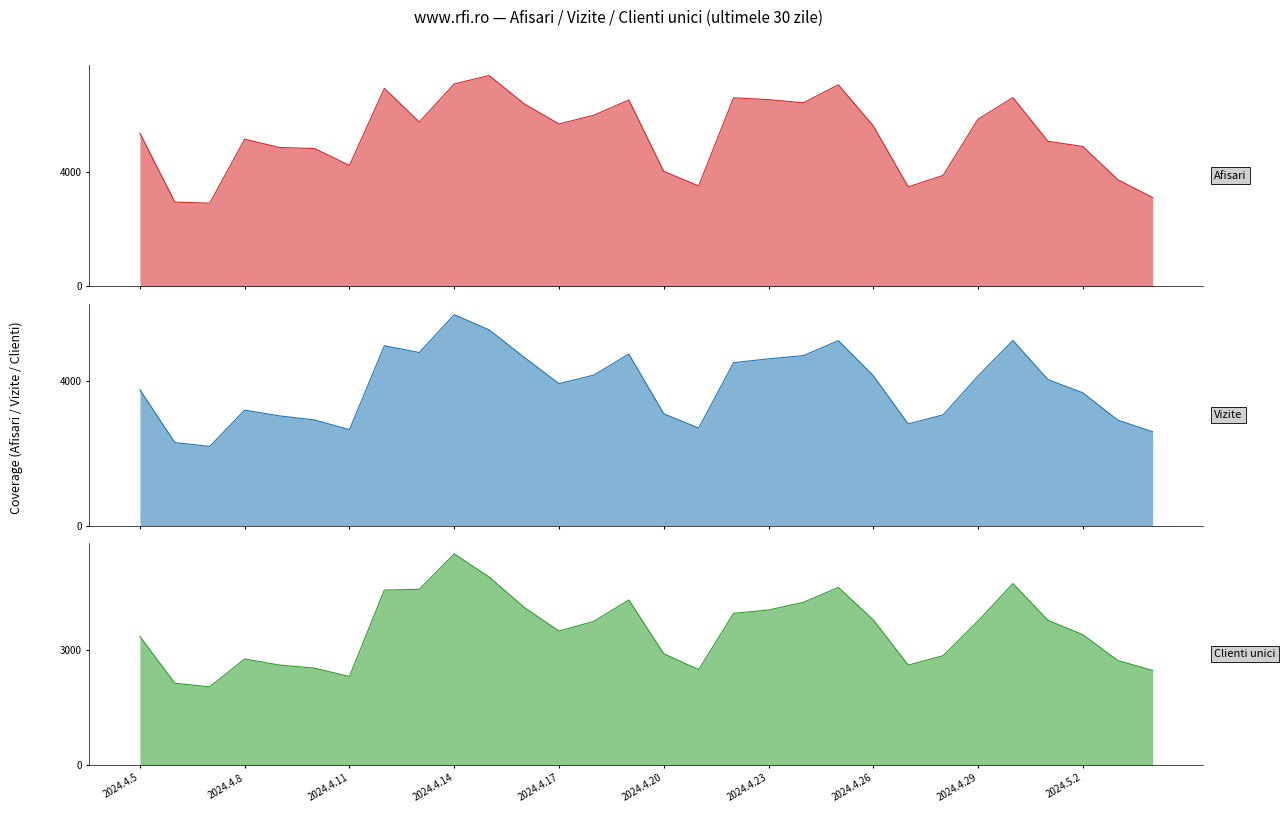

True or false: Clienti unici and Afisari intersect in this chart.

False